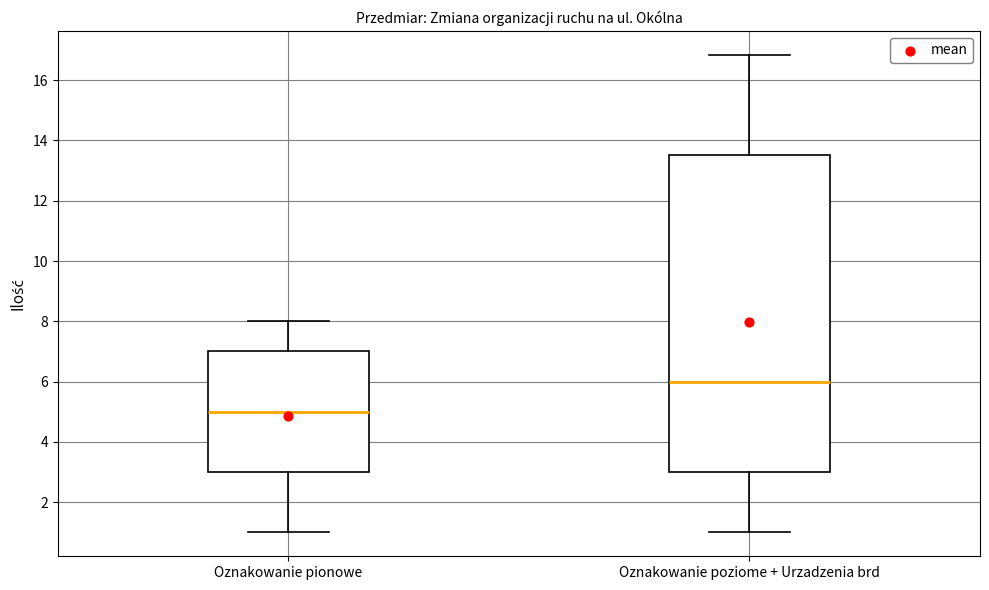

Reading left to right, read every box against the y-axis: the position of its median line, the range the box covers, and the ends of its whiskers. The values are not printed on the chart, so give them approximately, as read against the axis.

Oznakowanie pionowe: median 5.0, box 3.0 to 7.0, whiskers 1.0 to 8.0
Oznakowanie poziome + Urzadzenia brd: median 6.0, box 3.0 to 13.6, whiskers 1.0 to 16.8